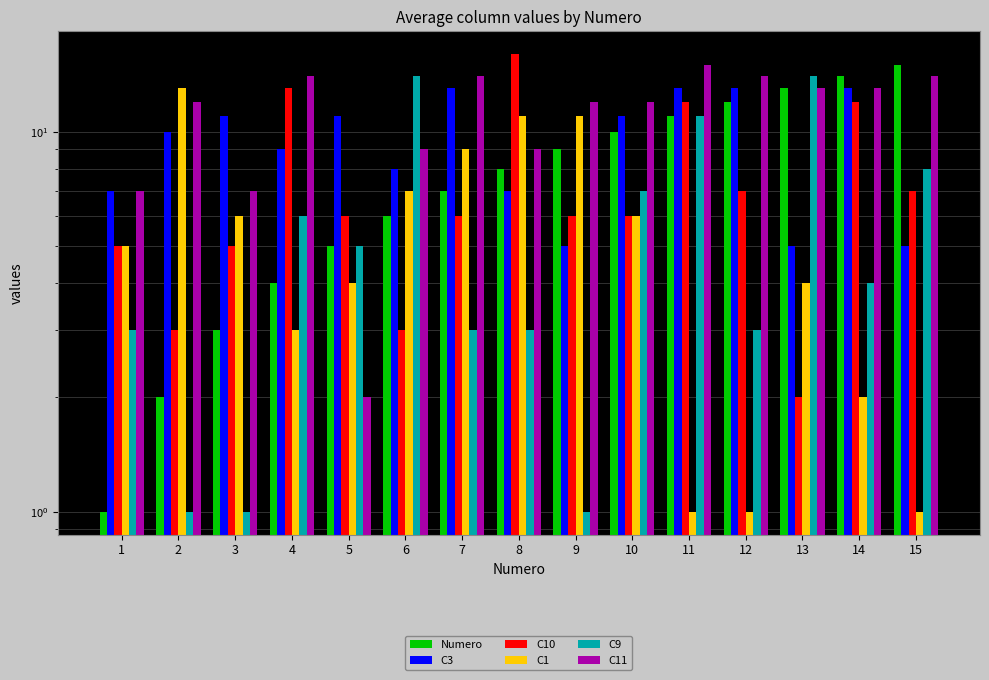

Which category has the highest value in the C1 series?

2